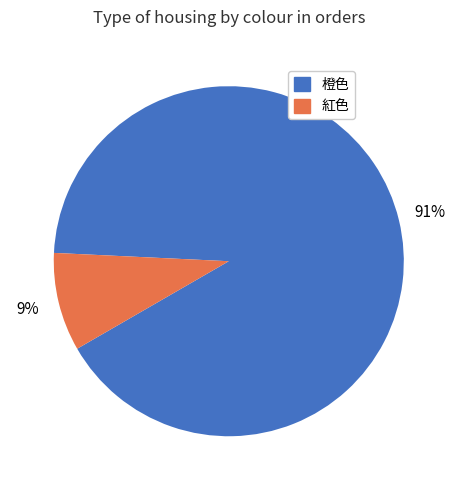

Rank the categories by value from highest to lowest.

橙色, 紅色